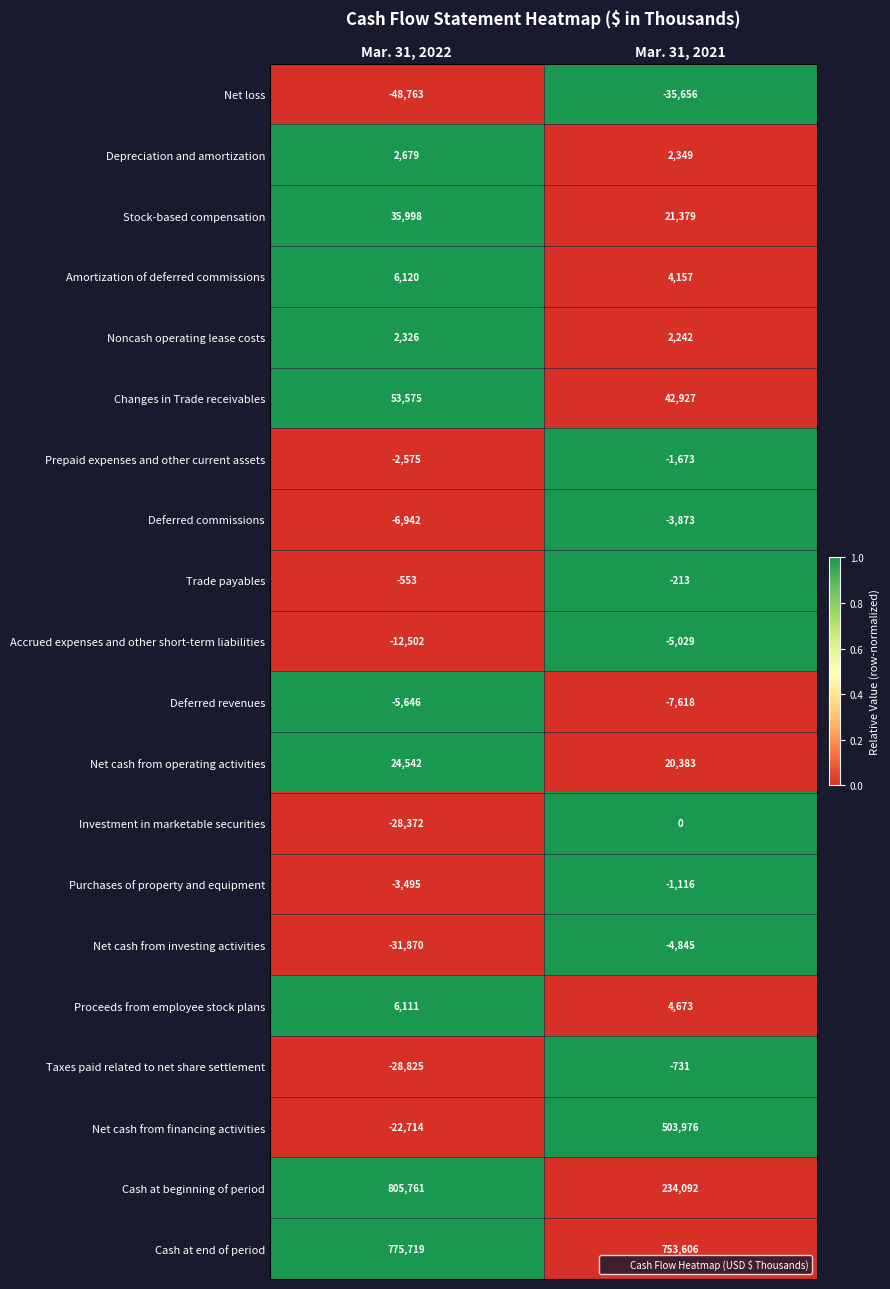

Where is Deferred revenues nearest to the value -6632?

Mar. 31, 2022